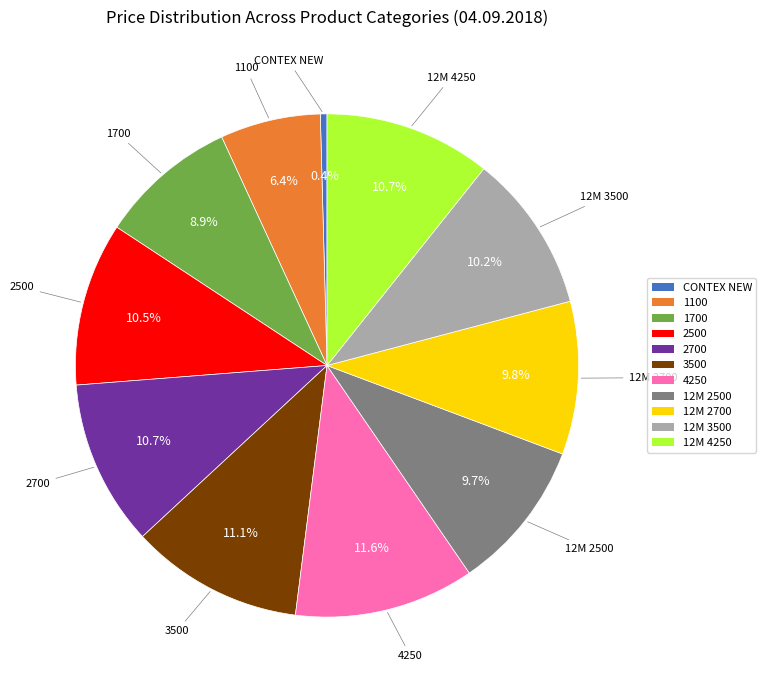

Is there a majority slice in this chart?

No